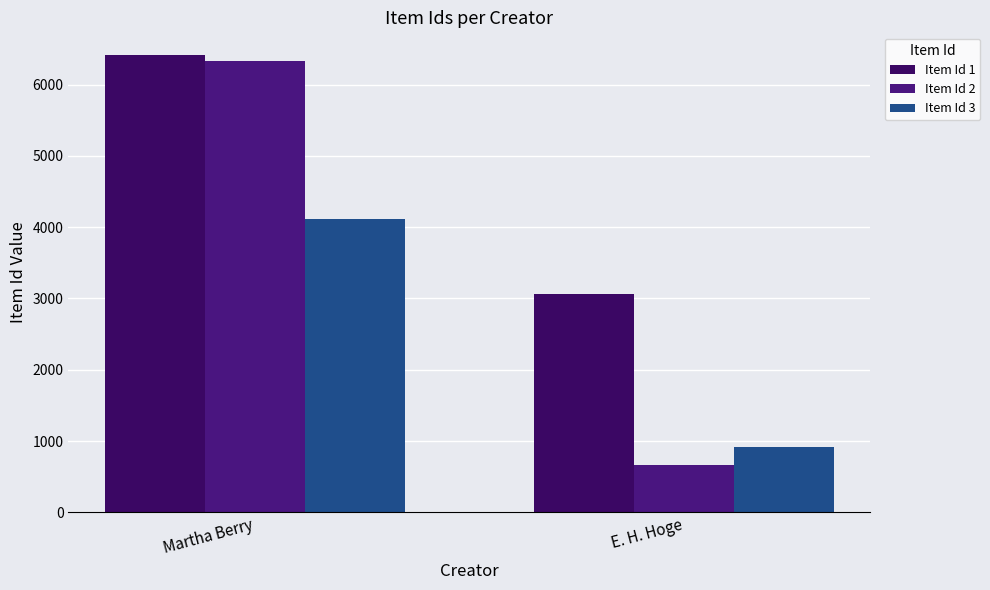

Between Martha Berry and E. H. Hoge, which series saw the biggest shift?

Item Id 2